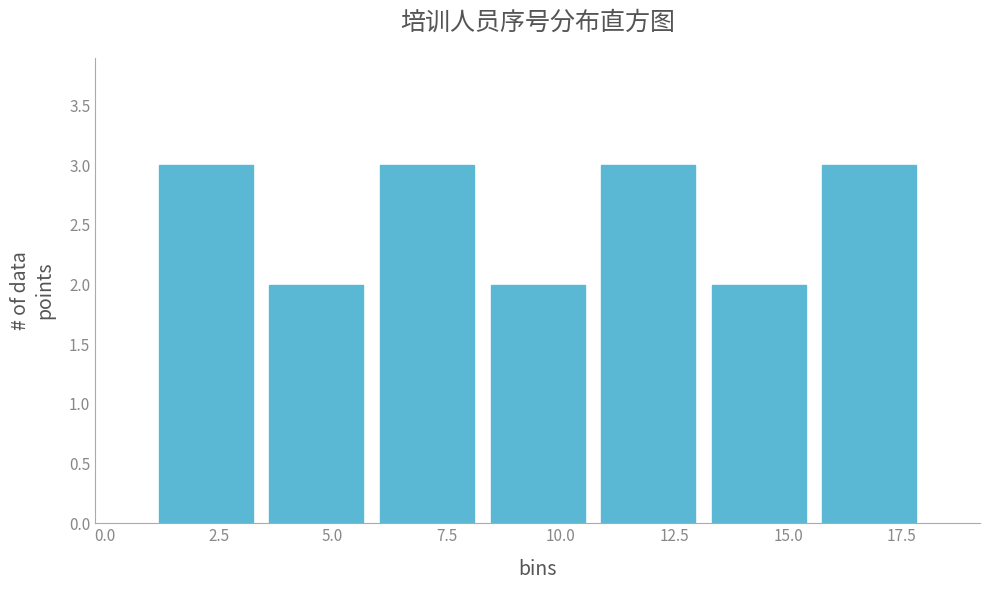

What is the height of the bar covering 6.0 to 8.5 on the x-axis? Neither the bar edges nor the heights are printed on the chart, so give them approximately, as read against the axes.

3